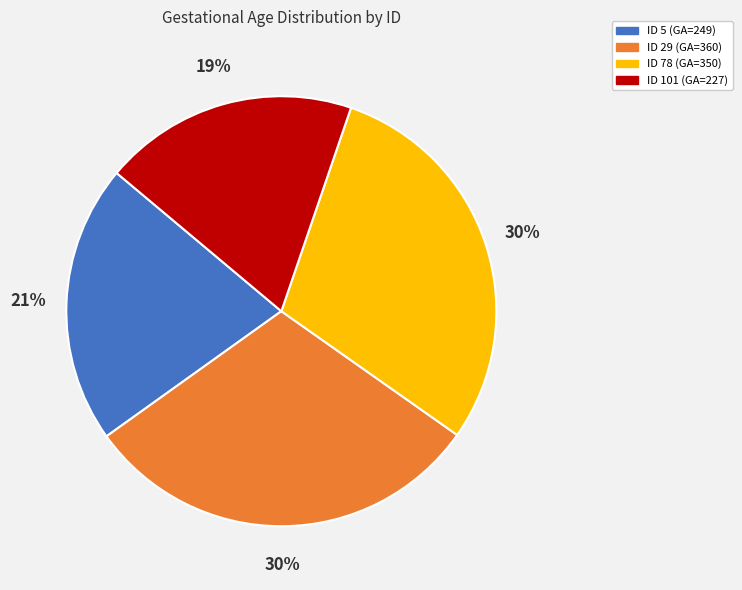

To the nearest percent, what is the difference between the largest and smallest slice percentages?

11%